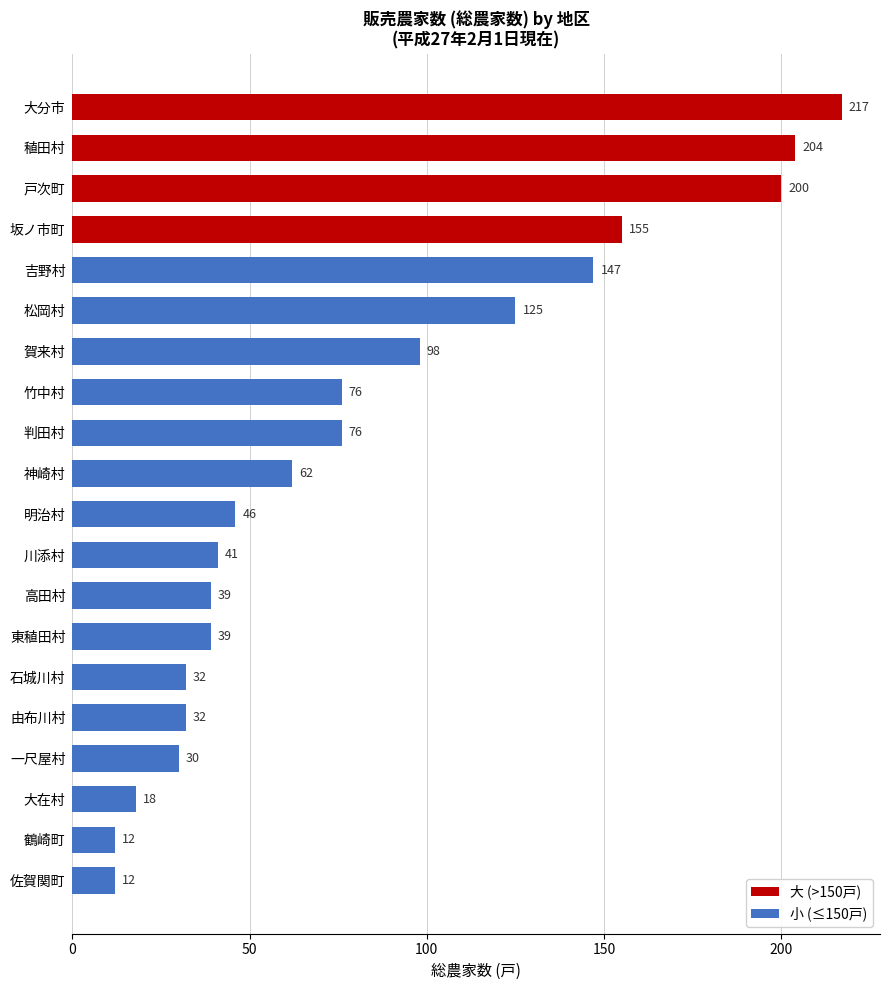

What is the change in value from 判田村 to 石城川村?

-44